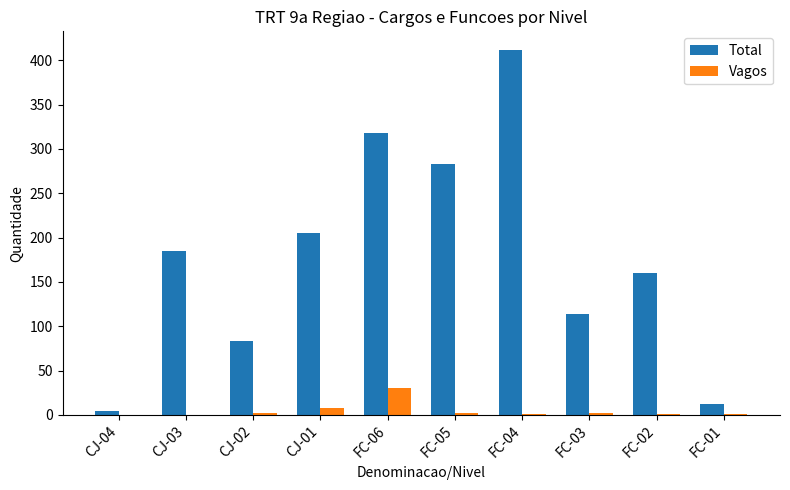

Read the Total value at FC-02.

160